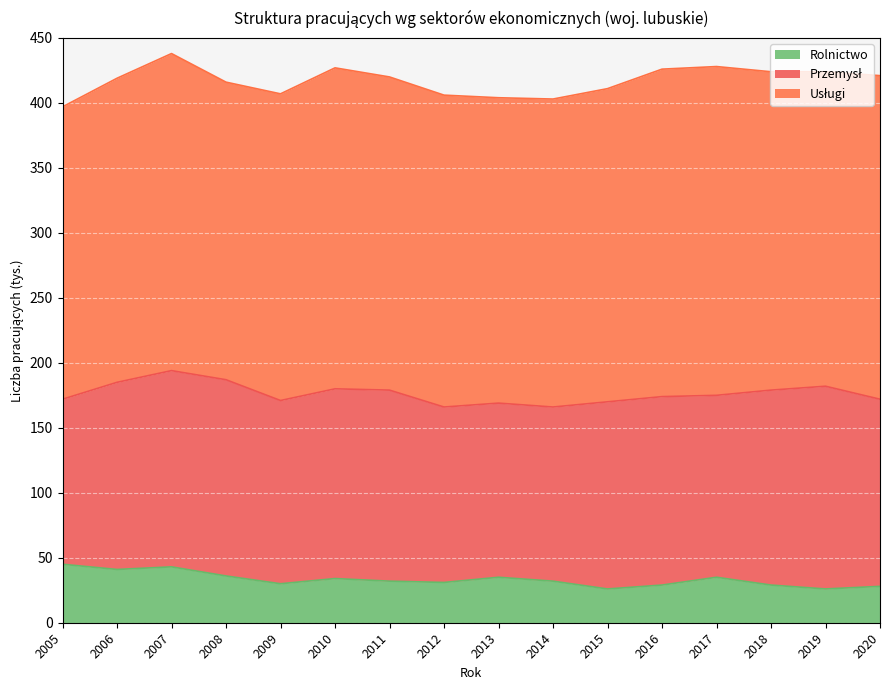

What is the value of the Usługi point at the 1st from the left?

225